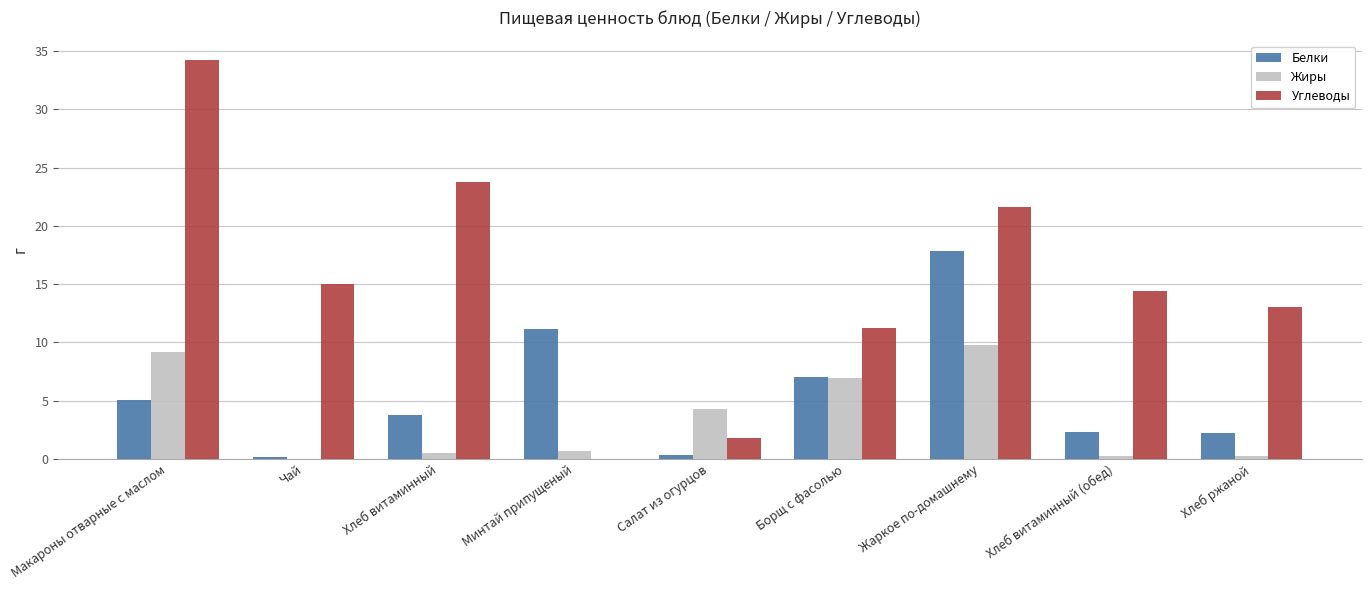

Read the Белки value at Борщ с фасолью.

7.0